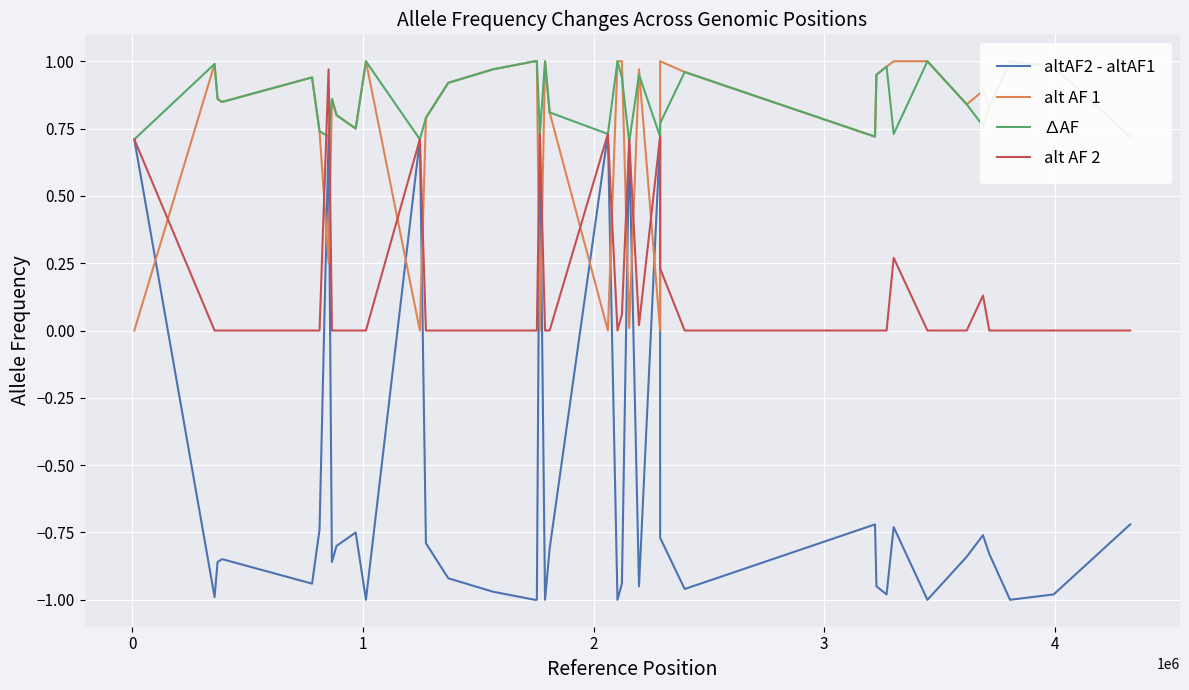

In altAF2 - altAF1, how many points are higher than both neighbors (excluding endpoints)?

10